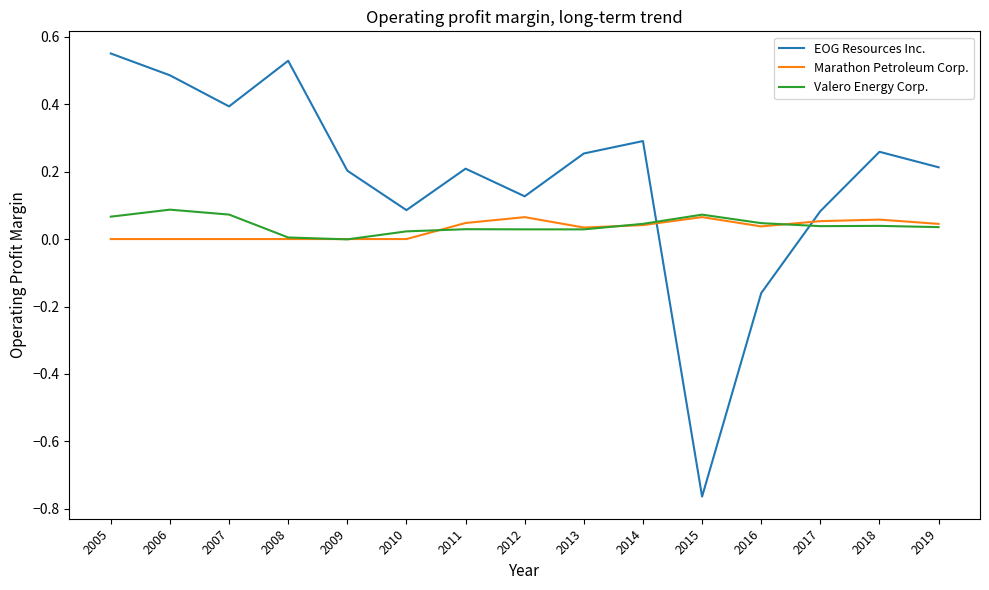

Which category has the lowest value across all series?

2015